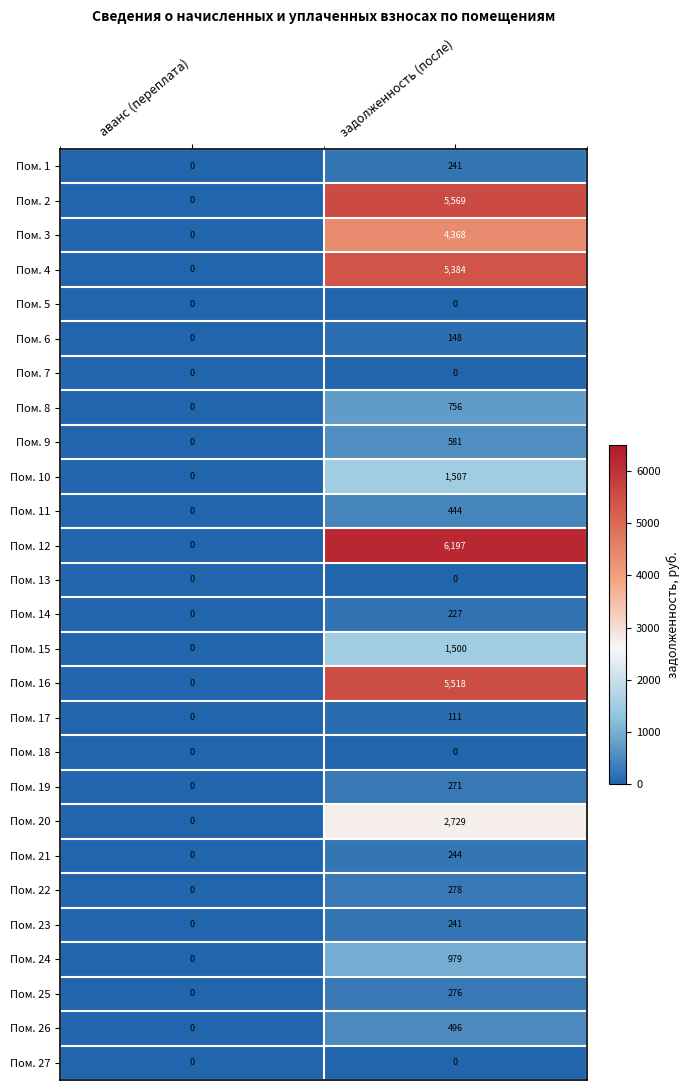

What is the difference between the Пом. 21 values at аванс (переплата) and задолженность (после)?

244